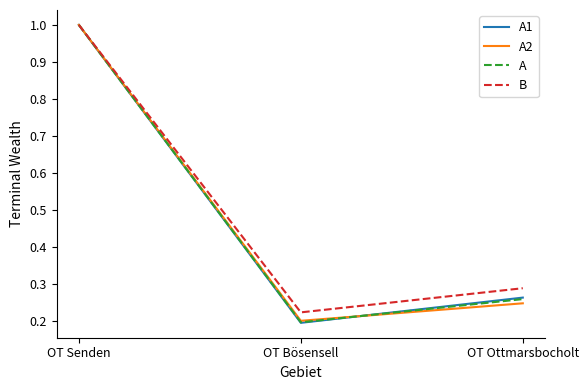

At which category is the sum across all series the highest?

OT Senden